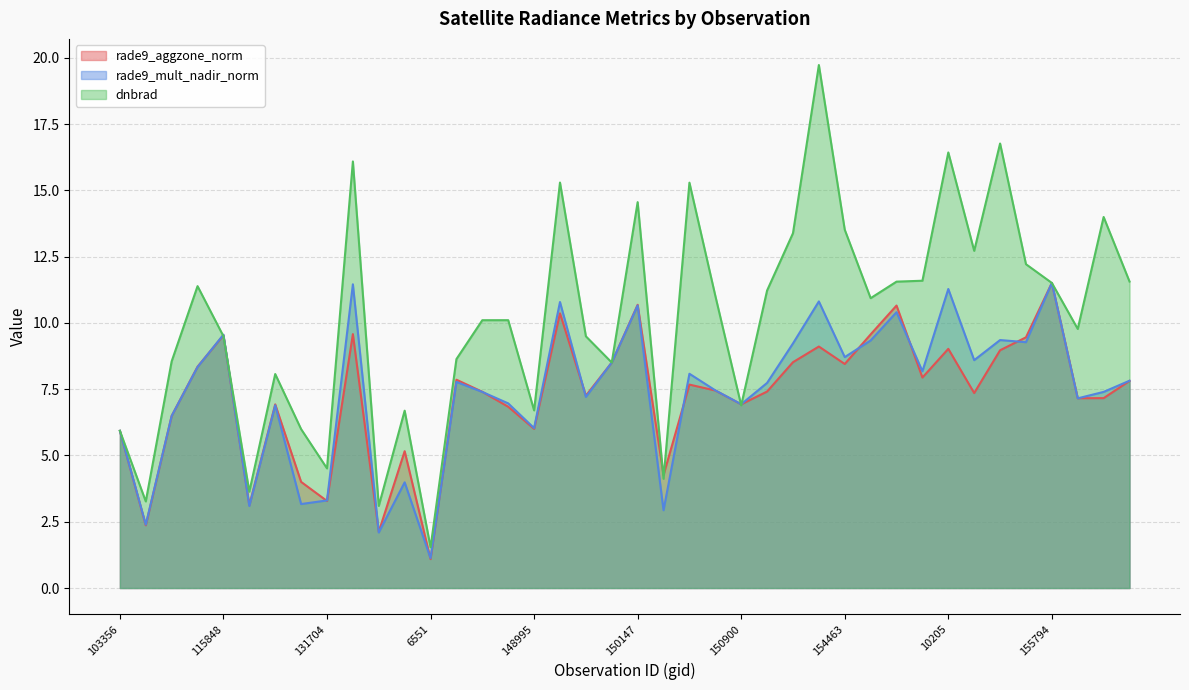

Reading left to right, extract all data points from this chart.

rade9_aggzone_norm: 103356=5.9	854=2.4	115112=6.5	3347=8.3	115848=9.5	121594=3.1	122288=6.9	123905=4.0	131704=3.3	5363=9.6	132248=2.1	5615=5.2	6551=1.1	139605=7.9	7865=7.4	8126=6.8	148995=6.0	8972=10.4	149773=7.3	149961=8.5	150147=10.7	9206=4.3	150533=7.7	150715=7.5	150900=6.9	9386=7.4	9971=8.5	154271=9.1	154463=8.5	154660=9.6	154860=10.7	10169=7.9	10205=9.0	155242=7.4	155424=9.0	155612=9.5	155794=11.5	10358=7.2	156349=7.2	156528=7.8
rade9_mult_nadir_norm: 103356=5.9	854=2.4	115112=6.5	3347=8.3	115848=9.6	121594=3.1	122288=6.9	123905=3.2	131704=3.3	5363=11.5	132248=2.1	5615=4.0	6551=1.1	139605=7.8	7865=7.4	8126=7.0	148995=6.0	8972=10.8	149773=7.2	149961=8.5	150147=10.7	9206=2.9	150533=8.1	150715=7.5	150900=6.9	9386=7.7	9971=9.2	154271=10.8	154463=8.7	154660=9.3	154860=10.4	10169=8.2	10205=11.3	155242=8.6	155424=9.4	155612=9.3	155794=11.5	10358=7.2	156349=7.4	156528=7.8
dnbrad: 103356=5.9	854=3.3	115112=8.6	3347=11.4	115848=9.5	121594=3.6	122288=8.1	123905=6.0	131704=4.5	5363=16.1	132248=3.1	5615=6.7	6551=1.5	139605=8.6	7865=10.1	8126=10.1	148995=6.7	8972=15.3	149773=9.5	149961=8.5	150147=14.6	9206=4.1	150533=15.3	150715=11.0	150900=6.9	9386=11.2	9971=13.4	154271=19.7	154463=13.5	154660=10.9	154860=11.6	10169=11.6	10205=16.4	155242=12.7	155424=16.8	155612=12.2	155794=11.5	10358=9.8	156349=14.0	156528=11.6